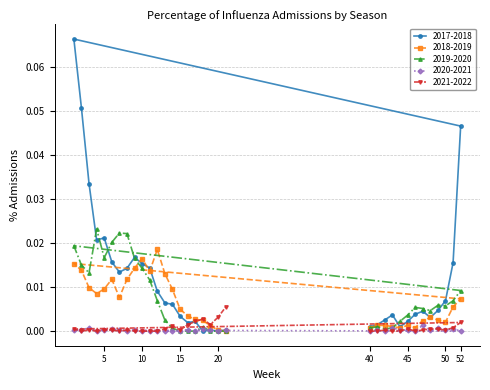

How many interior local valleys does the 2020-2021 series have?

10